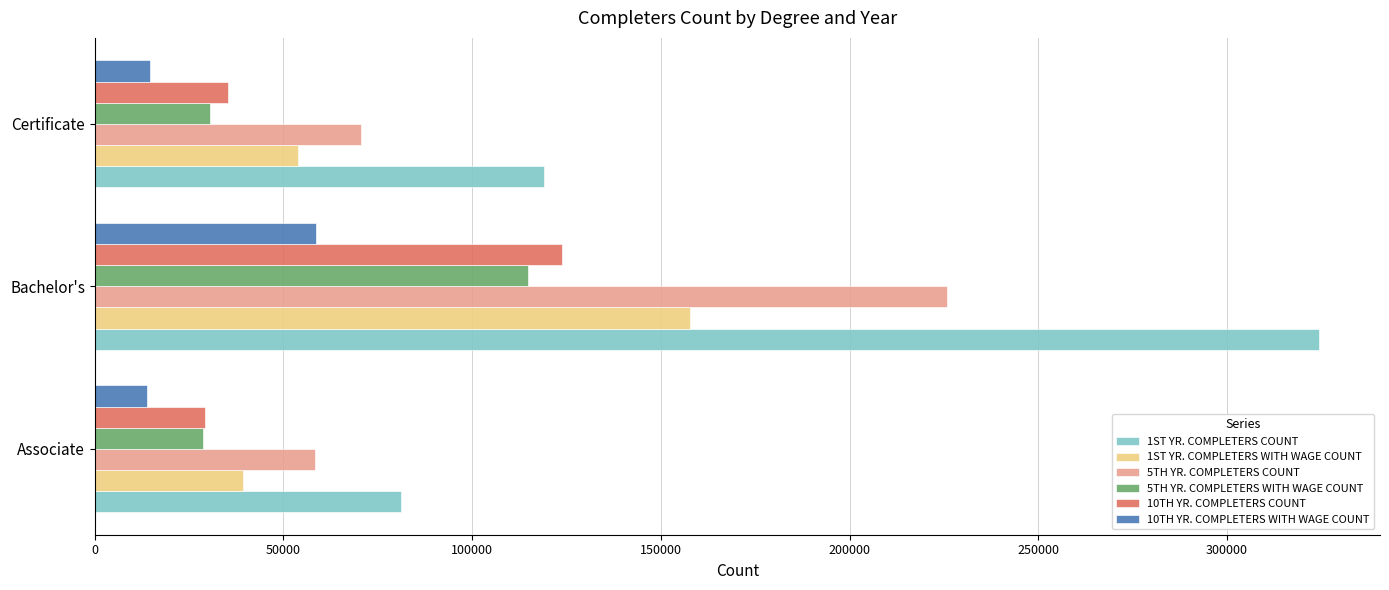

Which series has the largest total across all categories?

1ST YR. COMPLETERS COUNT